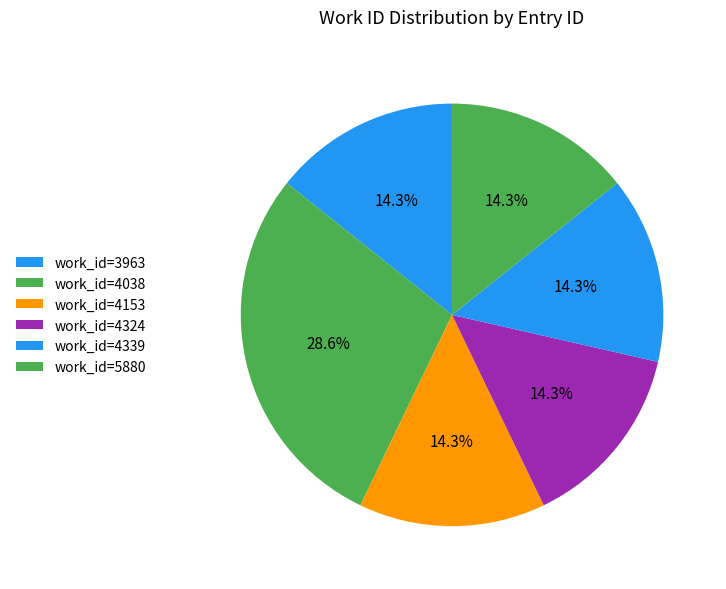

Count the number of slices in the pie.

6